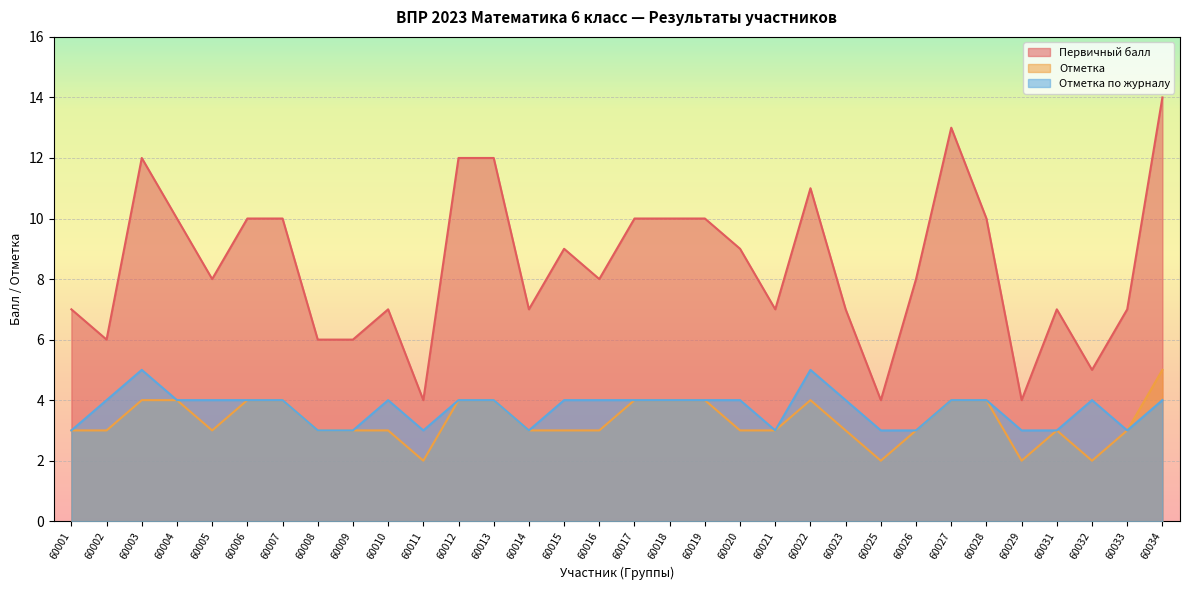

Which series has the largest range (max minus min)?

Первичный балл